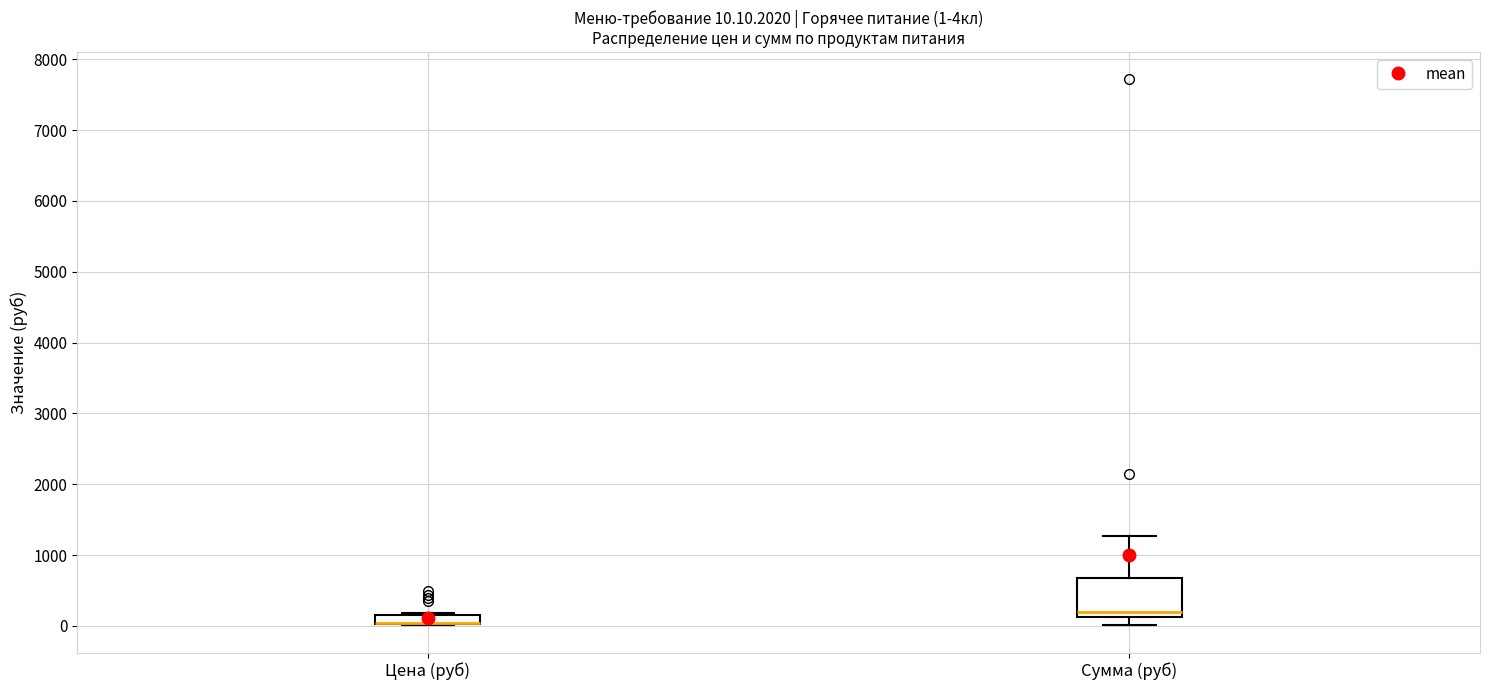

Which box is the tallest, from its lower edge to its upper edge?

Сумма (руб)